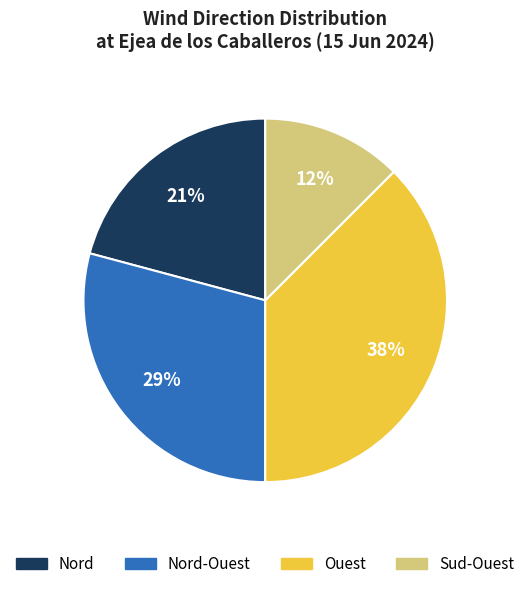

To the nearest percent, what is the average slice percentage?

25%